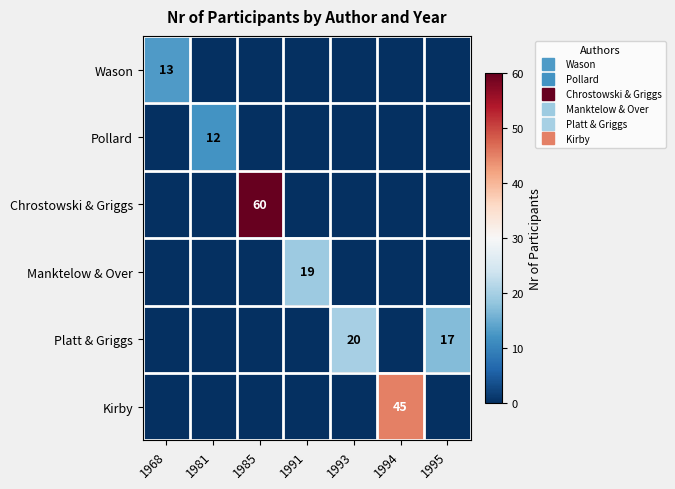

The value of Wason at 1995 is 0. True or false?

True